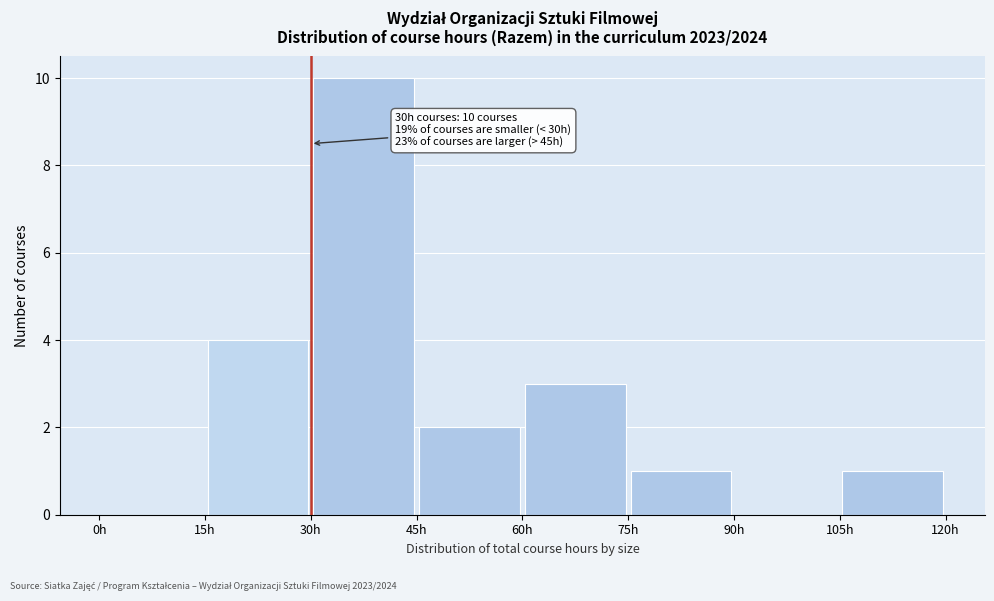

Which range on the x-axis has the tallest bar?

30 to 45